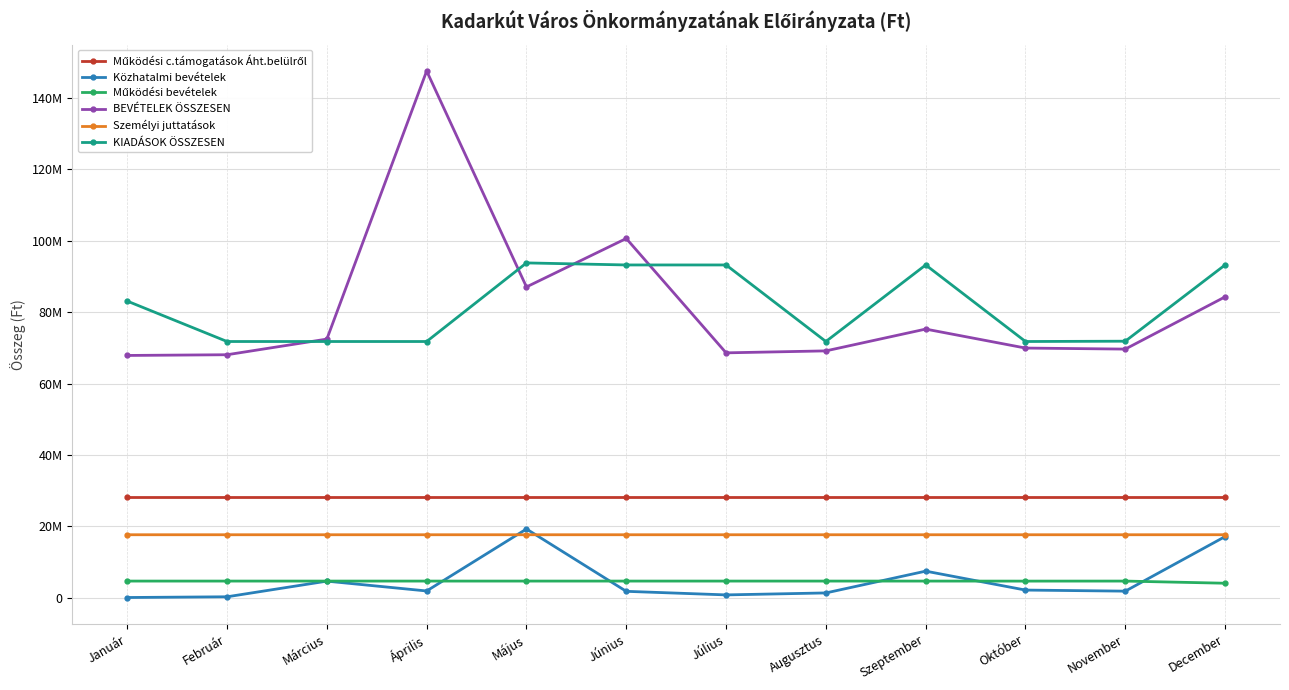

True or false: KIADÁSOK ÖSSZESEN has a value of 71786389 at Október.

True